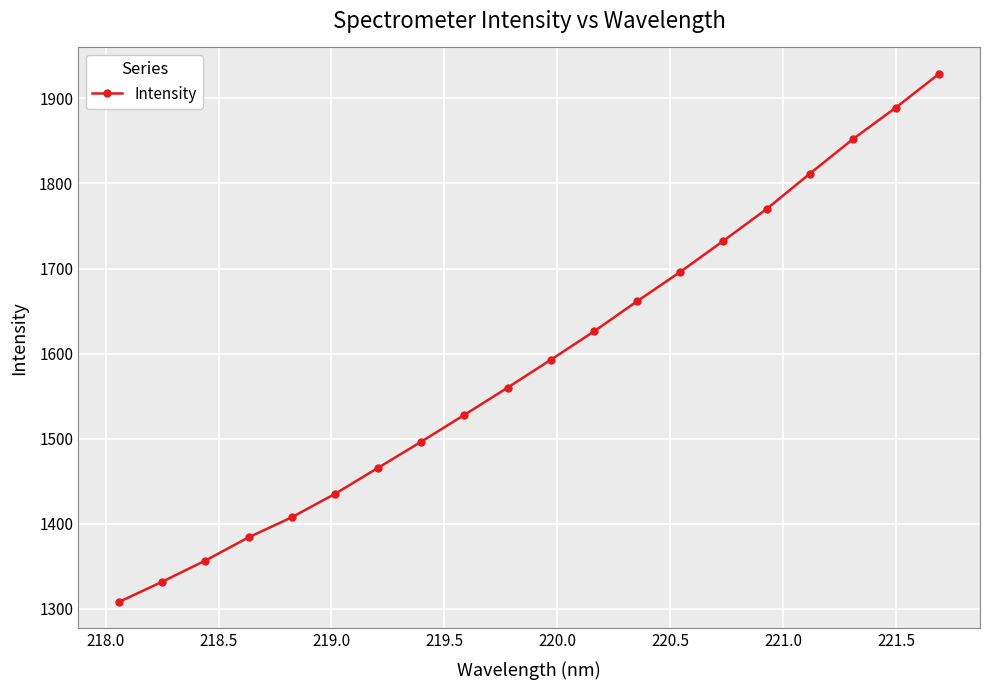

What is the difference between the maximum and minimum values?

620.8